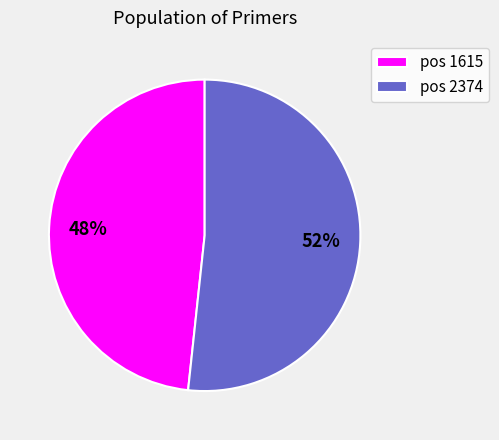

What is the largest slice in the pie chart?

pos 2374